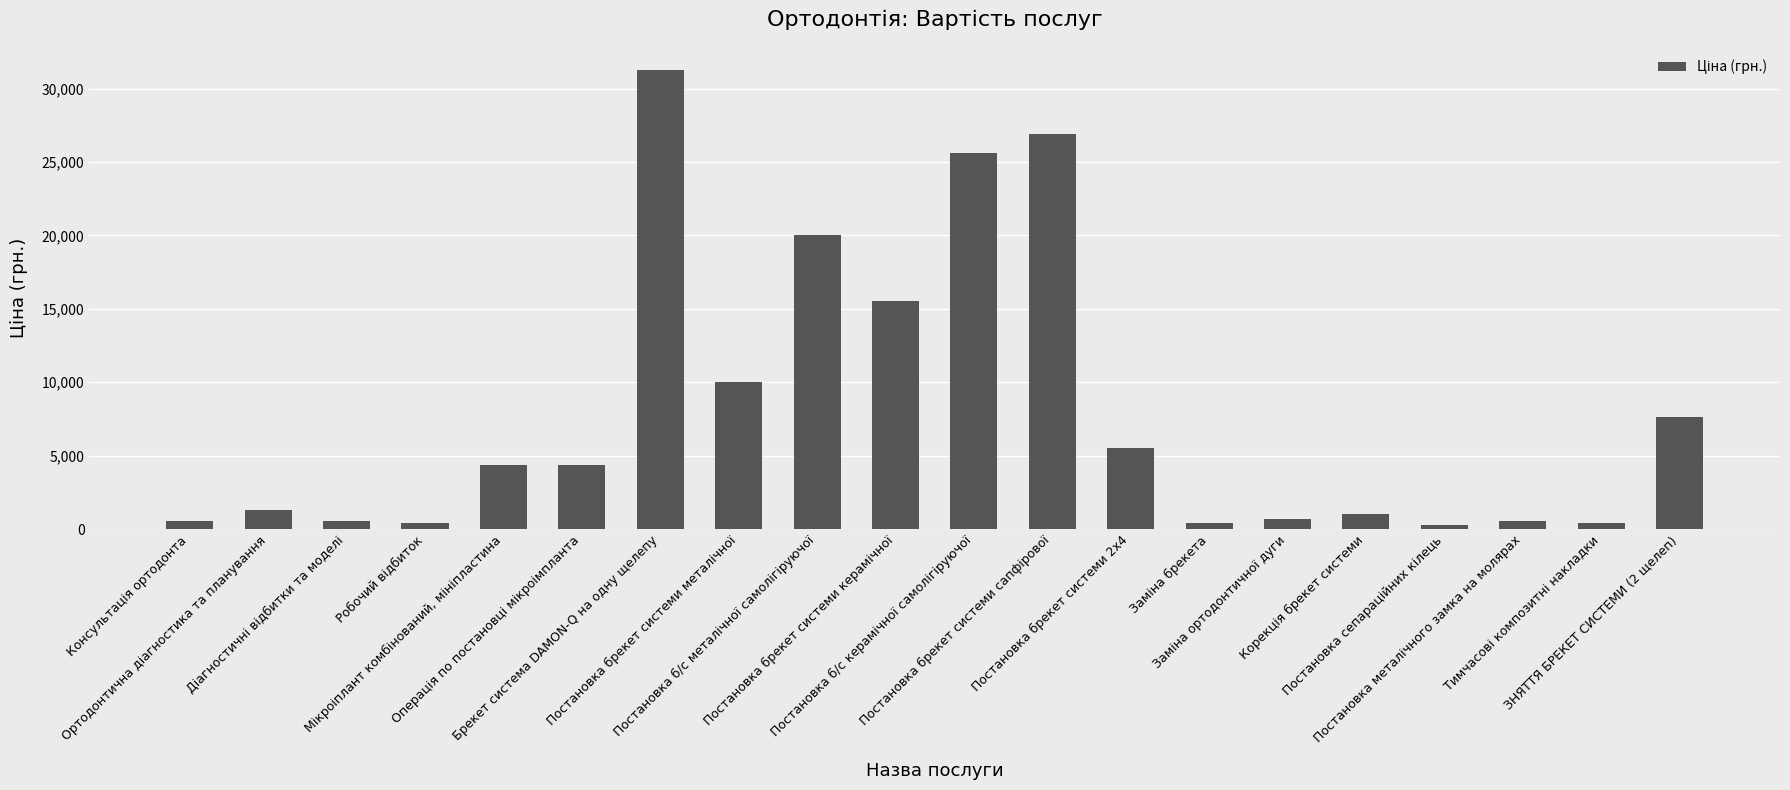

What is the sum of all values?

157345.0